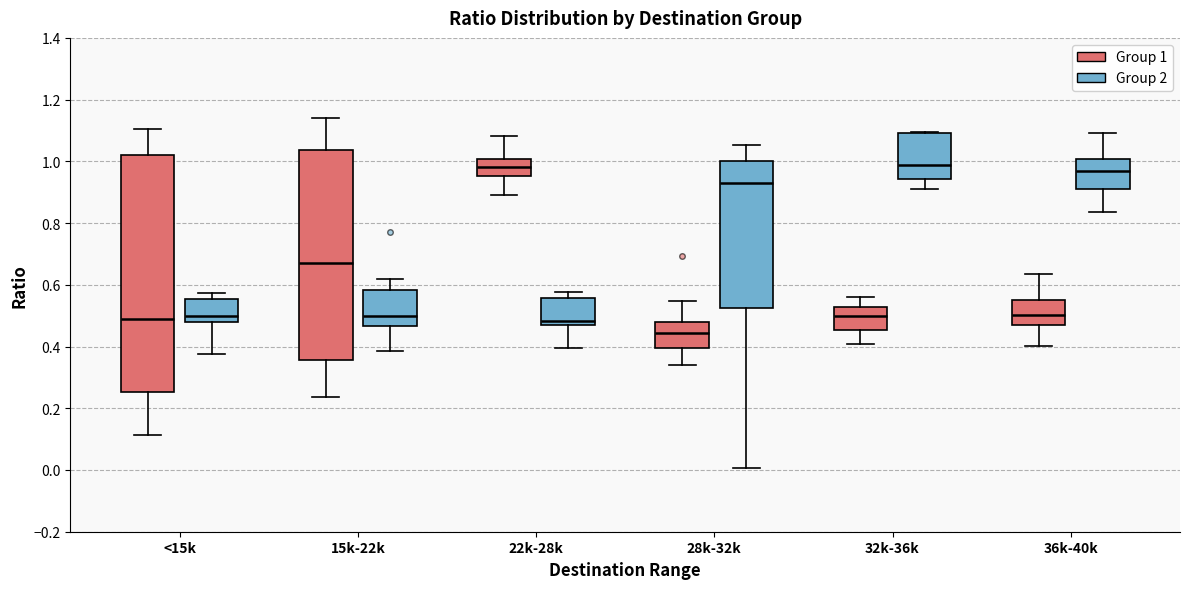

Reading left to right, transcribe this box plot: for each box, give where its median line is, the range the box spans, and where its two whiskers end, as read against the y-axis. The values are not printed on the chart, so give them approximately, as read against the axis.

<15k (Group 1): median 0.48, box 0.26 to 1.02, whiskers 0.12 to 1.10
<15k (Group 2): median 0.50, box 0.48 to 0.56, whiskers 0.38 to 0.58
15k-22k (Group 1): median 0.68, box 0.36 to 1.04, whiskers 0.24 to 1.14
15k-22k (Group 2): median 0.50, box 0.46 to 0.58, whiskers 0.38 to 0.62
22k-28k (Group 1): median 0.98, box 0.96 to 1.00, whiskers 0.90 to 1.08
22k-28k (Group 2): median 0.48 (just above the box's lower edge), box 0.48 to 0.56, whiskers 0.40 to 0.58
28k-32k (Group 1): median 0.44, box 0.40 to 0.48, whiskers 0.34 to 0.54
28k-32k (Group 2): median 0.94, box 0.52 to 1.00, whiskers 0.00 to 1.06
32k-36k (Group 1): median 0.50, box 0.46 to 0.52, whiskers 0.40 to 0.56
32k-36k (Group 2): median 0.98, box 0.94 to 1.10, whiskers 0.92 to 1.10
36k-40k (Group 1): median 0.50, box 0.48 to 0.56, whiskers 0.40 to 0.64
36k-40k (Group 2): median 0.96, box 0.92 to 1.00, whiskers 0.84 to 1.10